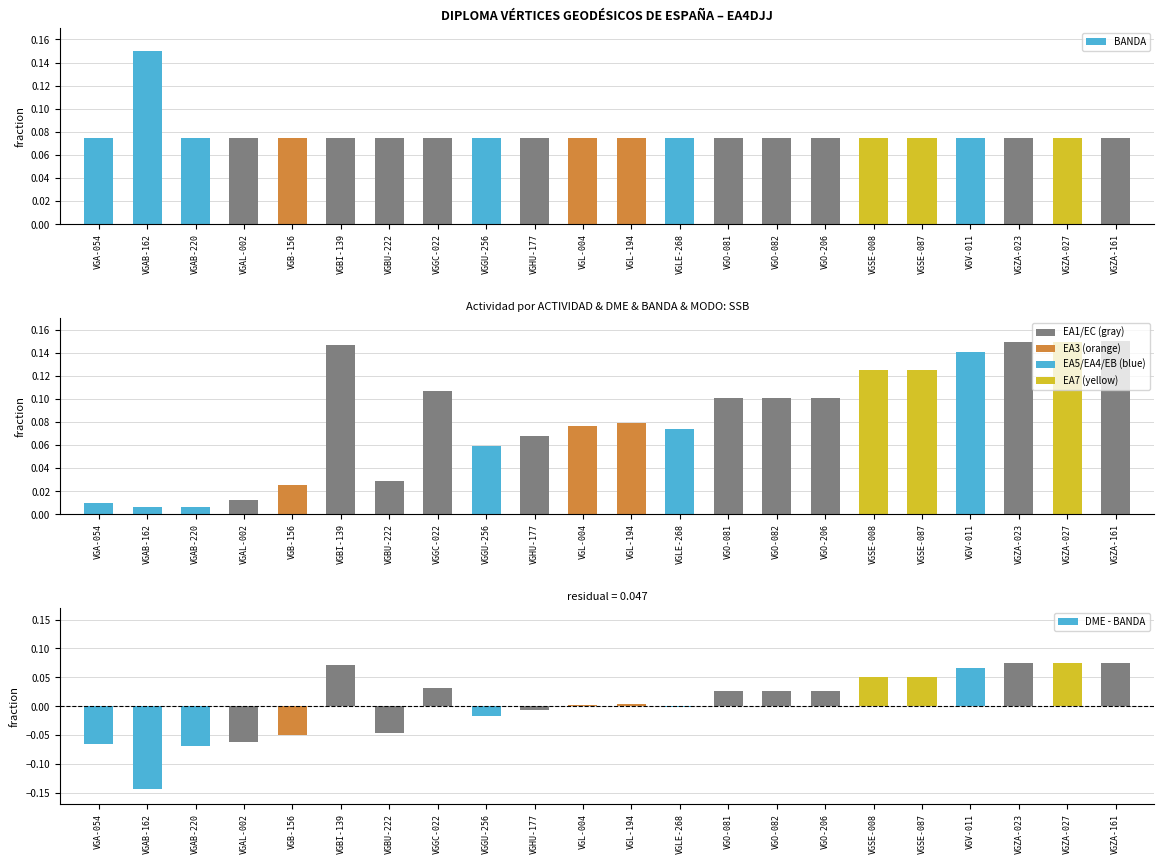

Rank the categories by DME value from highest to lowest.

VGZA-161, VGZA-027, VGZA-023, VGBI-139, VGV-011, VGSE-087, VGSE-008, VGGC-022, VGO-206, VGO-081, VGO-082, VGL-194, VGL-004, VGLE-268, VGHU-177, VGGU-256, VGBU-222, VGB-156, VGAL-002, VGA-054, VGAB-220, VGAB-162